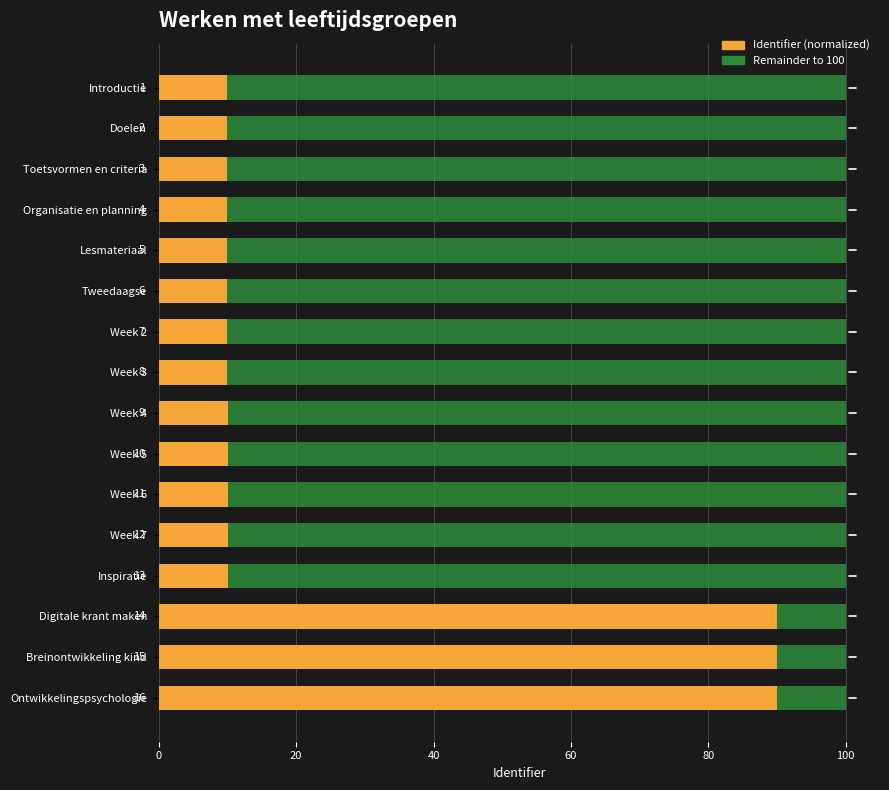

True or false: Remaining has a value of 15.7 at Breinontwikkeling kind.

False